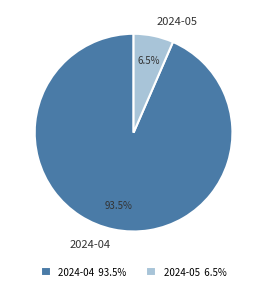

Is there any slice that represents more than half of the pie?

Yes